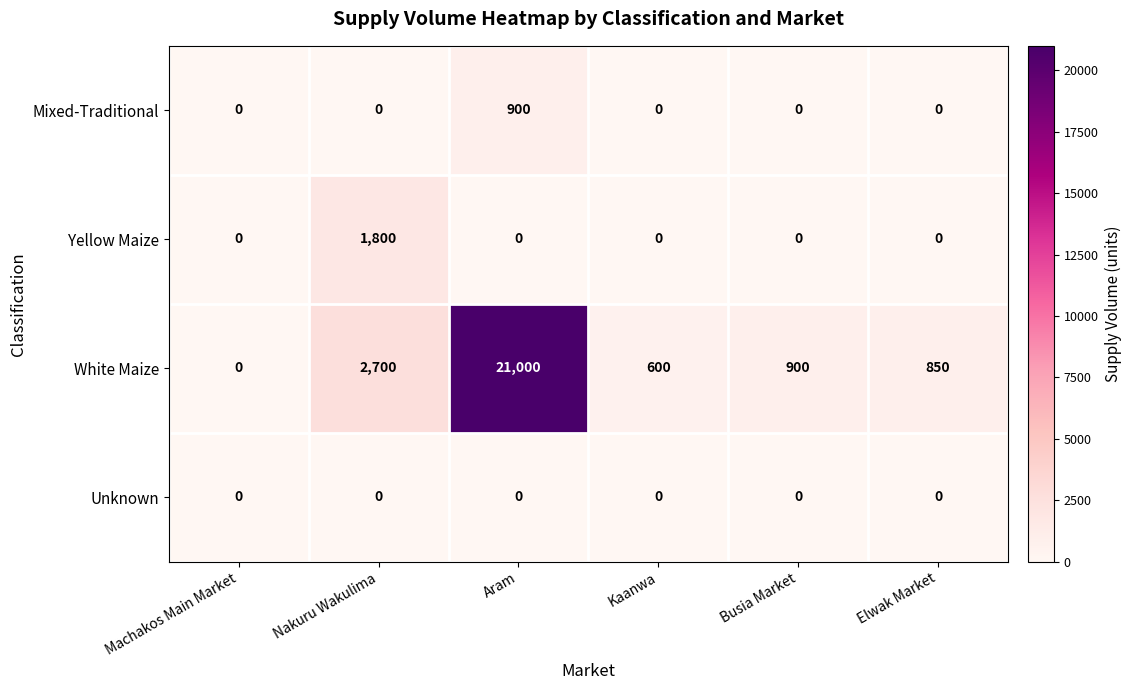

True or false: Yellow Maize has a value of 0 at Elwak Market.

True